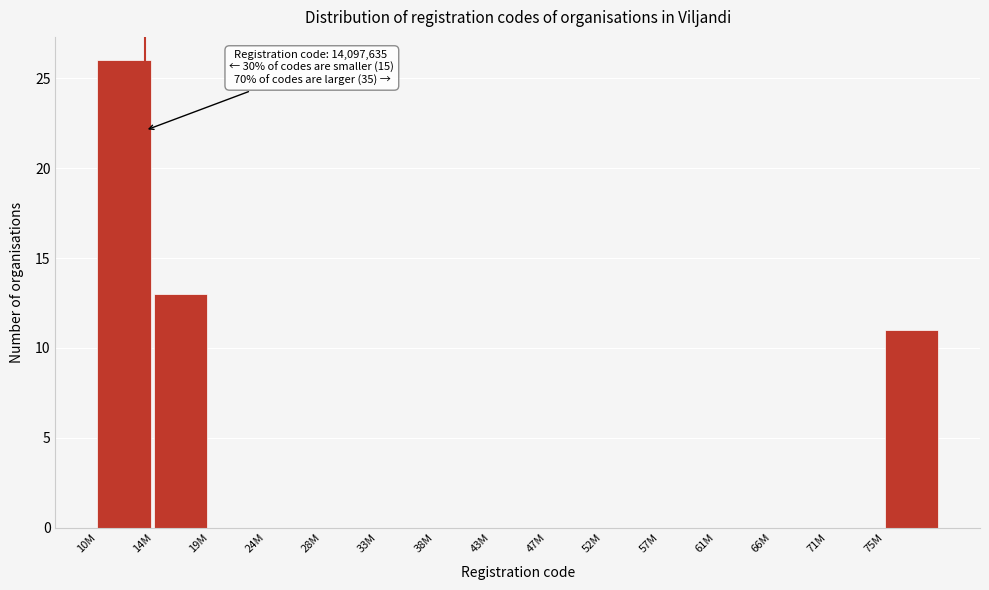

Reading left to right, what are all the values shown in this chart?

10M=26	14M=13	19M=0	24M=0	28M=0	33M=0	38M=0	43M=0	47M=0	52M=0	57M=0	61M=0	66M=0	71M=0	75M=11